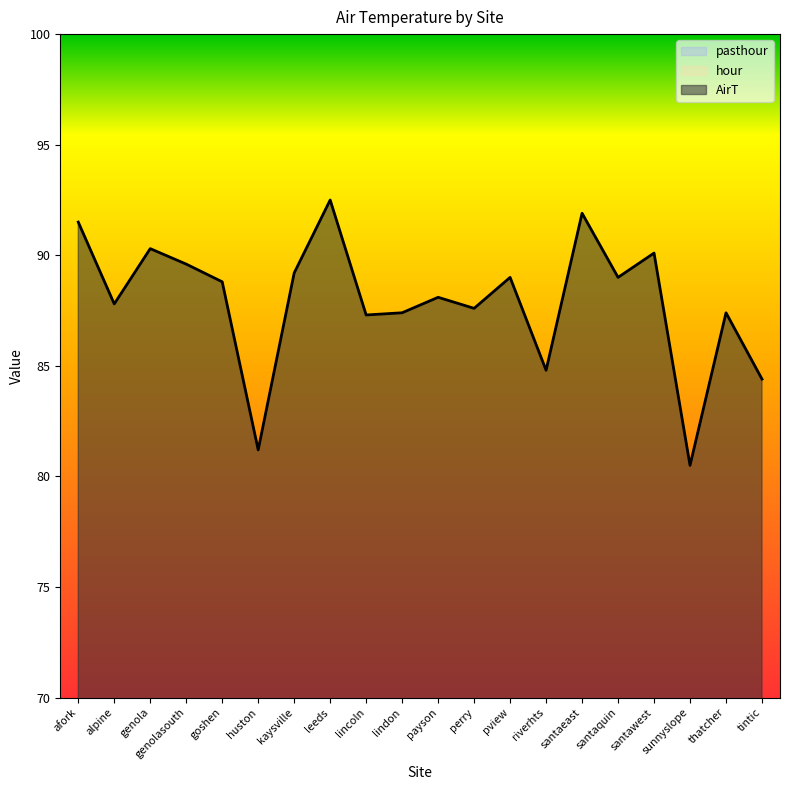

At which category is the sum across all series the highest?

leeds